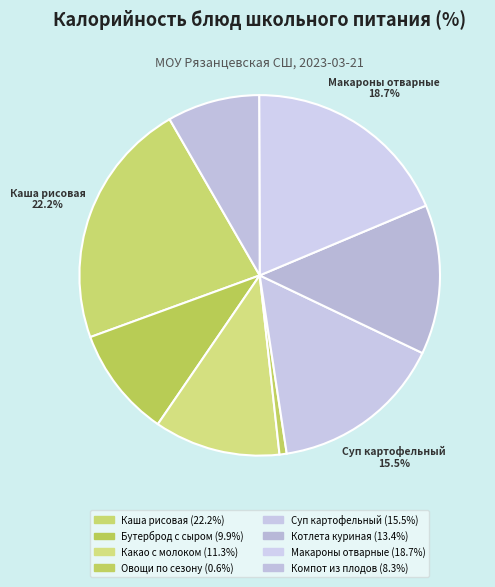

How many segments does this pie chart have?

8